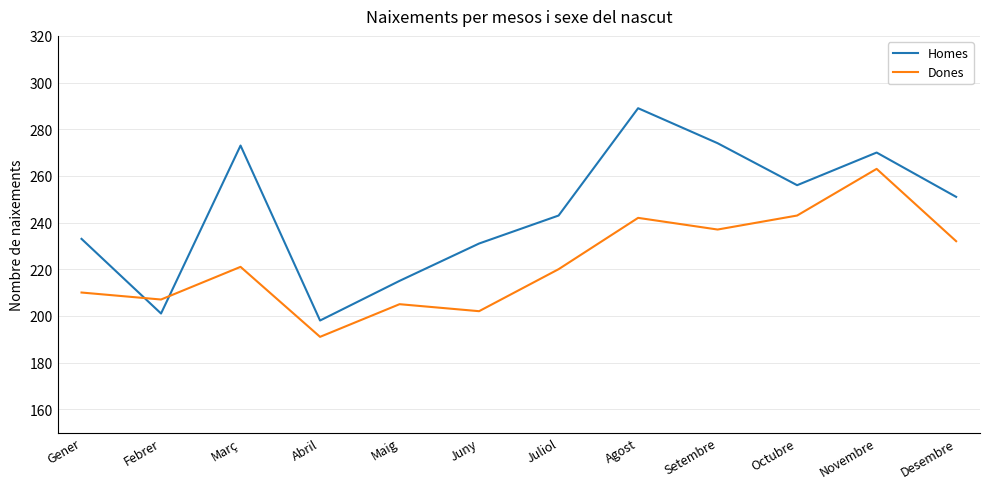

True or false: Dones has a value of 120 at Desembre.

False